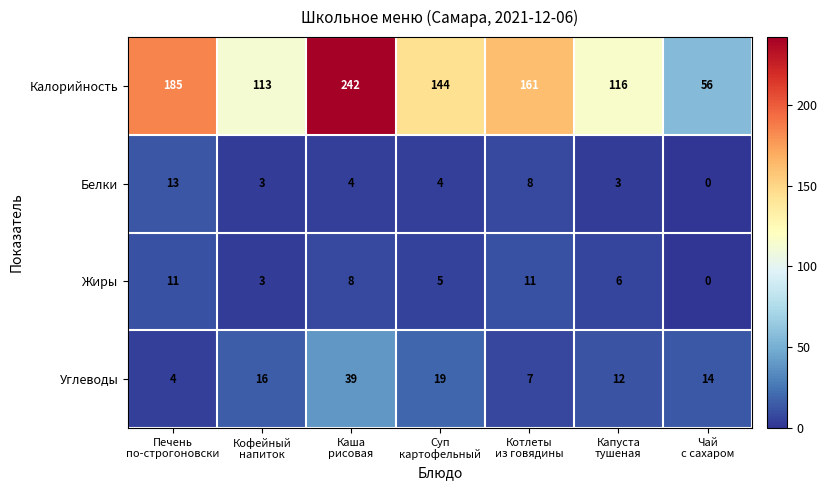

How many data points in Калорийность are less than 144?

3